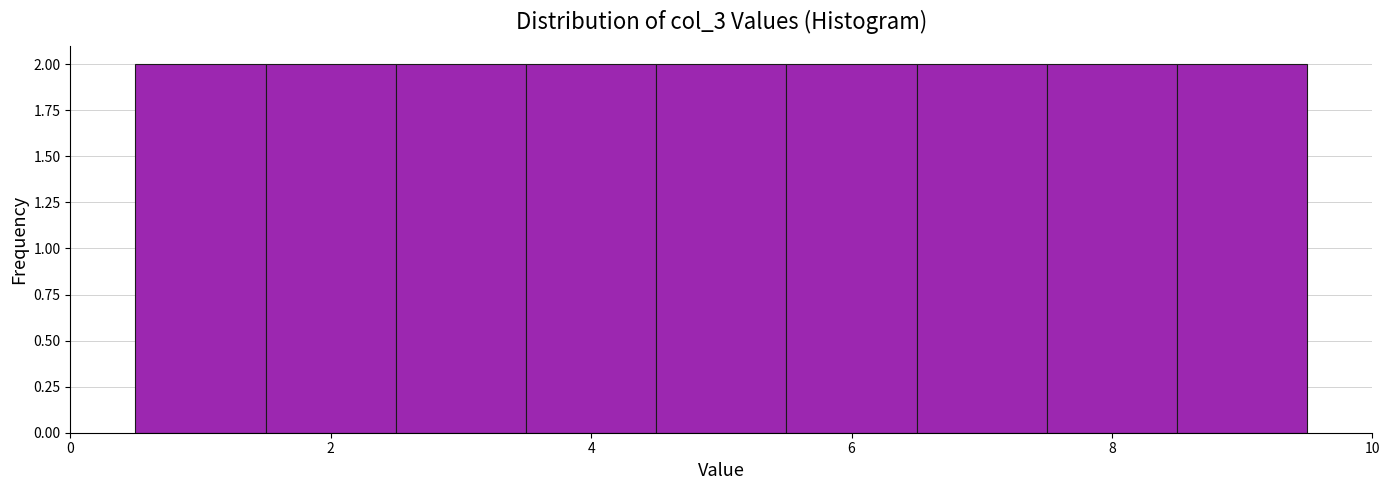

Reading left to right, list every bar in this chart as the range it spans on the x-axis followed by its height. Neither the bar edges nor the heights are printed on the chart, so give them approximately, as read against the axes.

0.5 to 1.5: 2
1.5 to 2.5: 2
2.5 to 3.5: 2
3.5 to 4.5: 2
4.5 to 5.5: 2
5.5 to 6.5: 2
6.5 to 7.5: 2
7.5 to 8.5: 2
8.5 to 9.5: 2